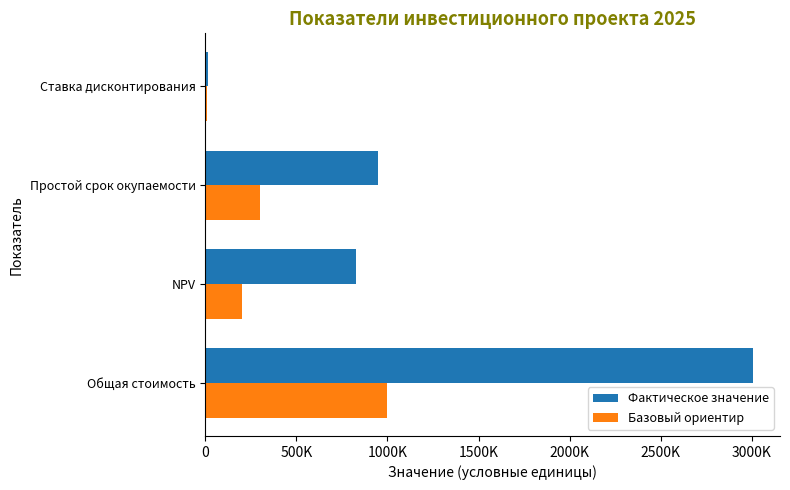

What are all the series names shown in the legend?

Фактическое значение, Базовый ориентир